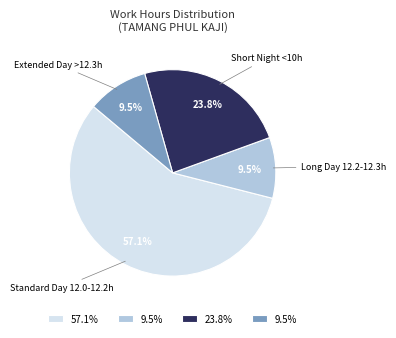

Is there any slice that represents more than half of the pie?

Yes